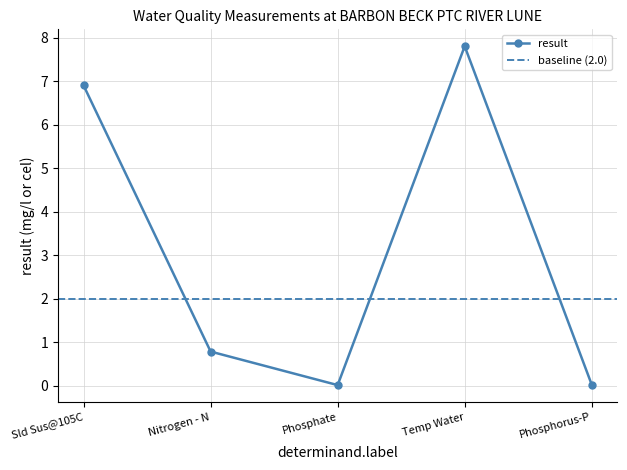

Count the number of categories in the chart.

5